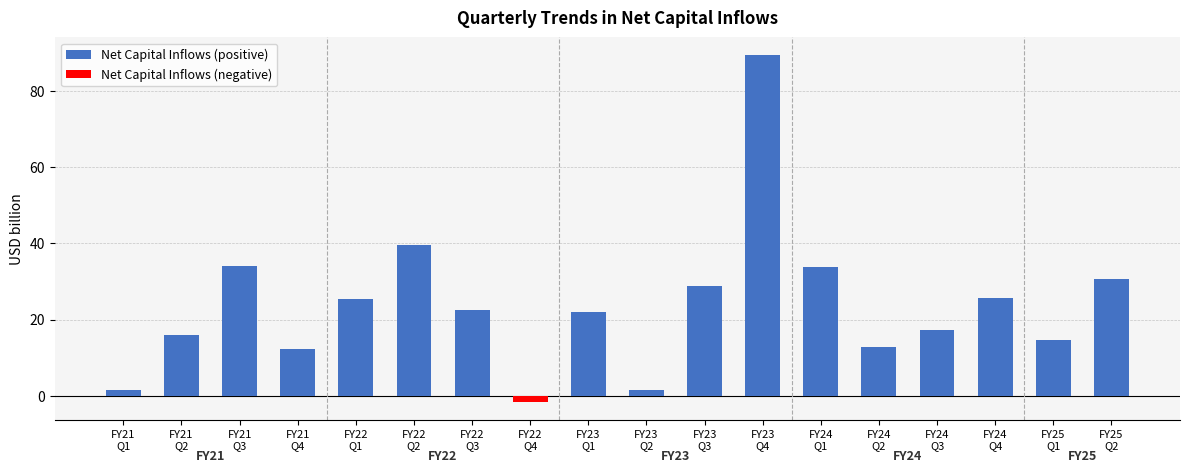

How many bars are there in total?

18